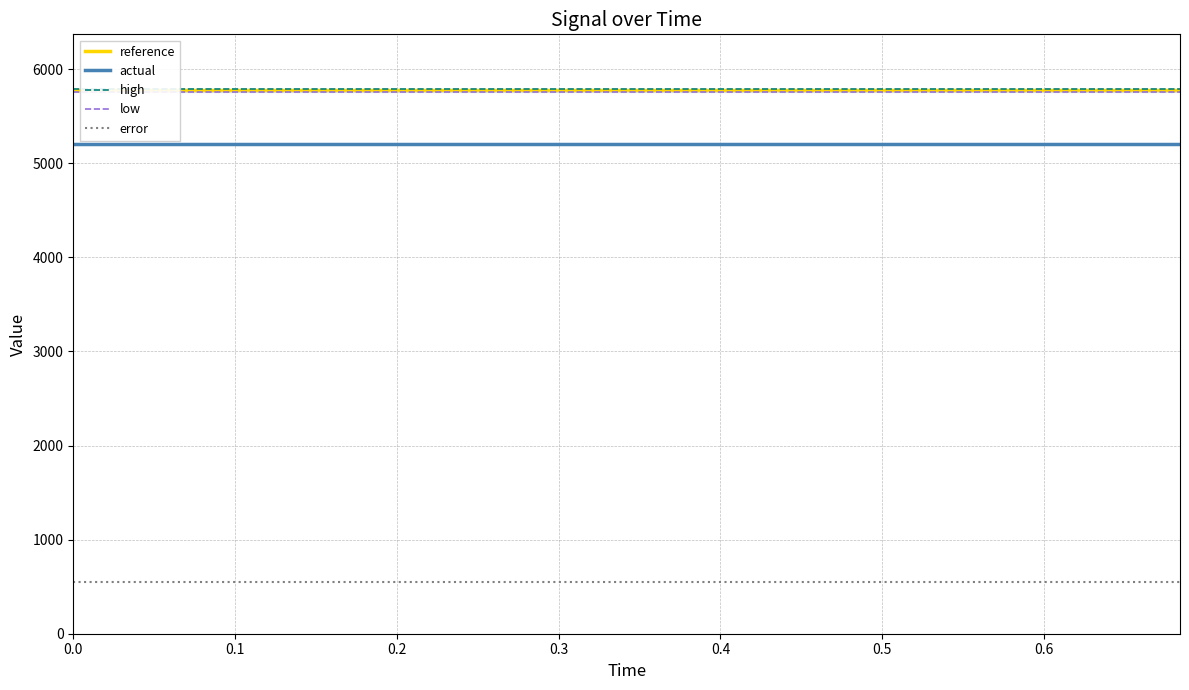

True or false: error and actual cross at least once.

False